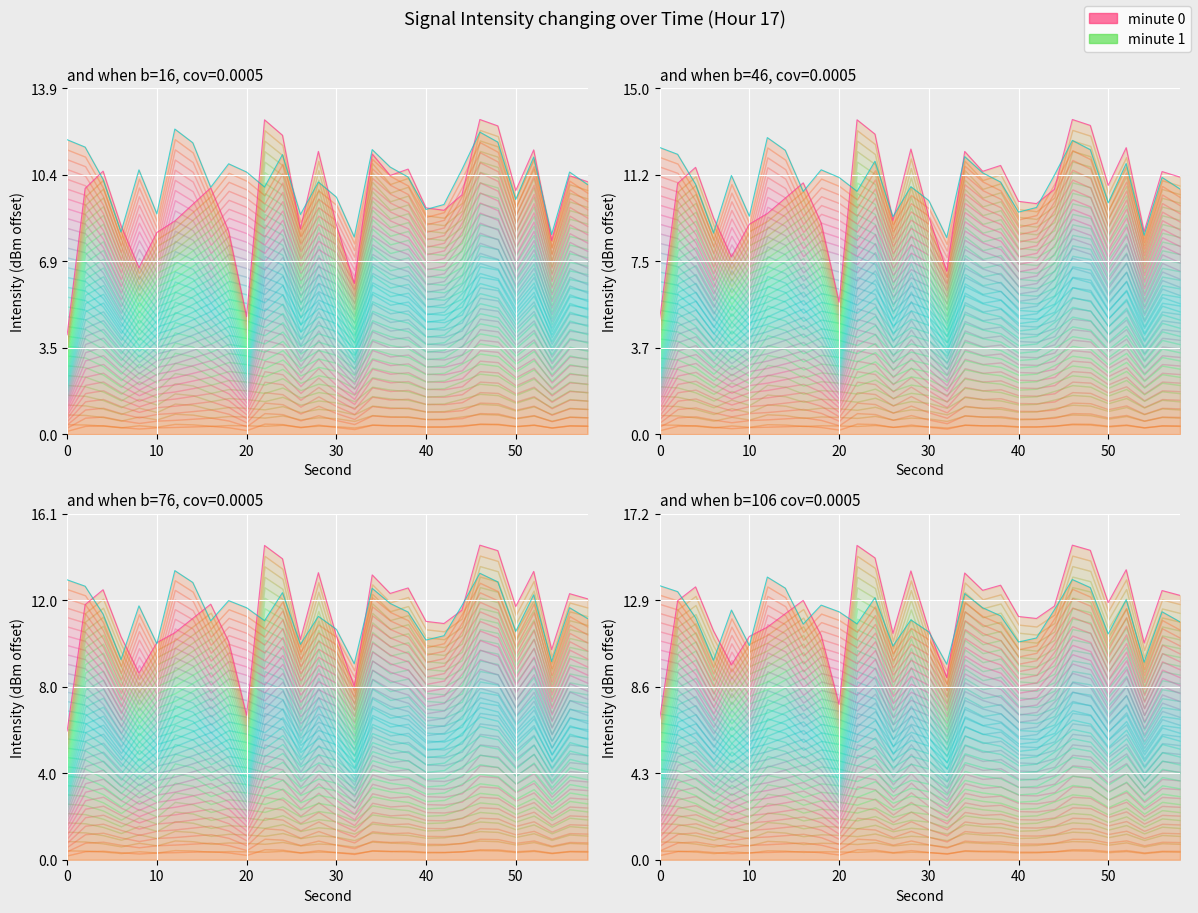

Is it true that intensity_0 equals 9.1 at 40?

True